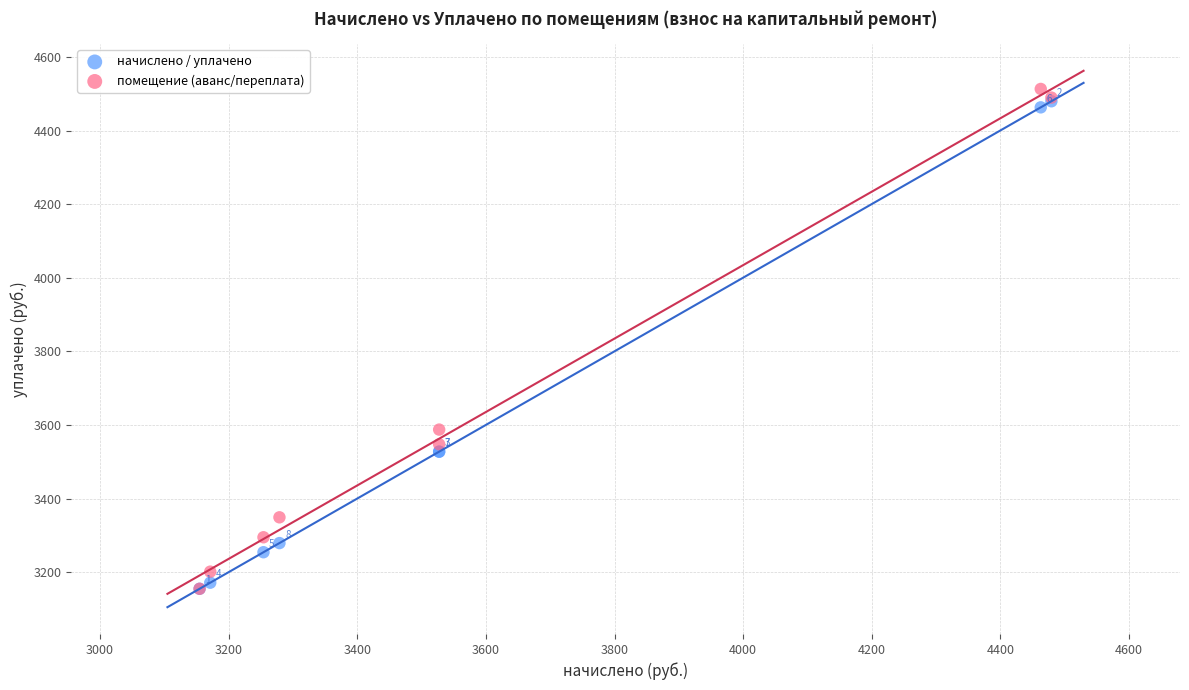

Which series reaches the maximum Y coordinate?

помещение (аванс/переплата)